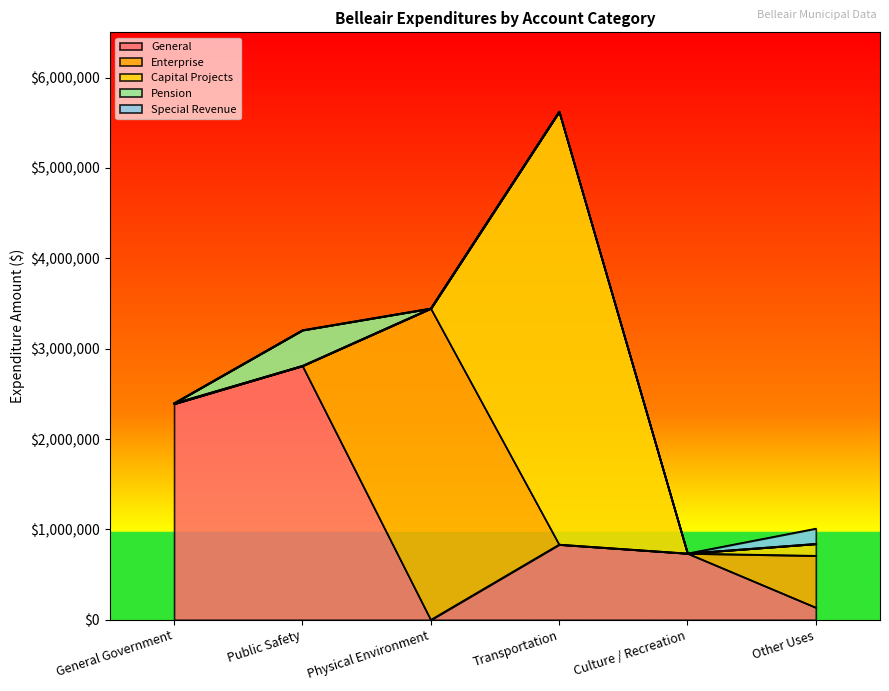

Does the chart display data point markers on the line(s)?

No